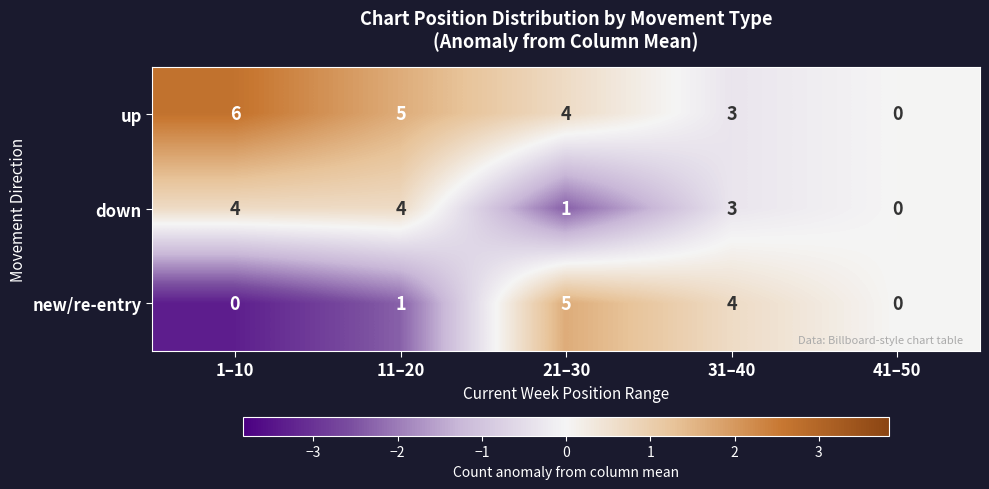

What is the sum of all up values?

18